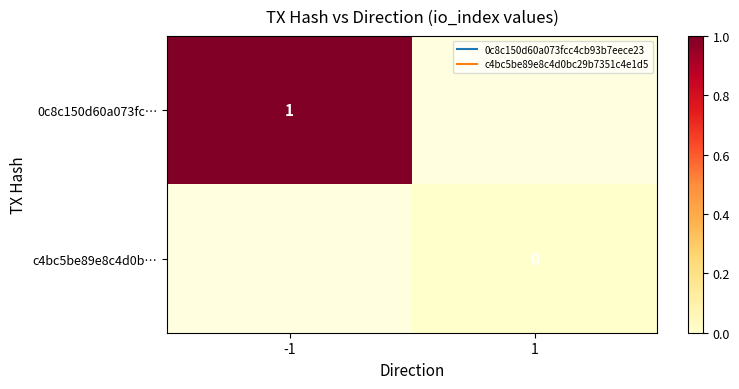

Rank the series by their maximum value, from highest to lowest.

0c8c150d60a073fc…, c4bc5be89e8c4d0b…